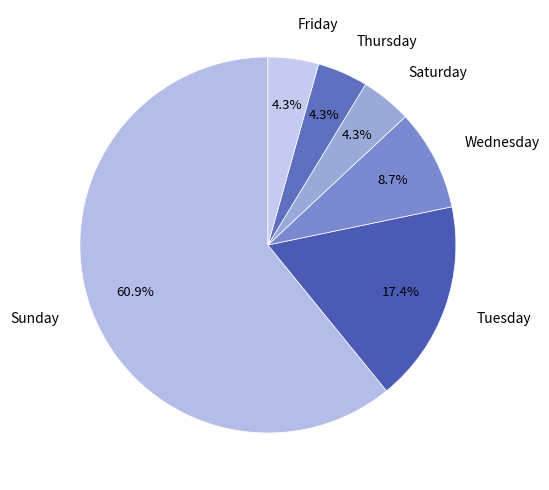

Which category accounts for the majority?

Sunday